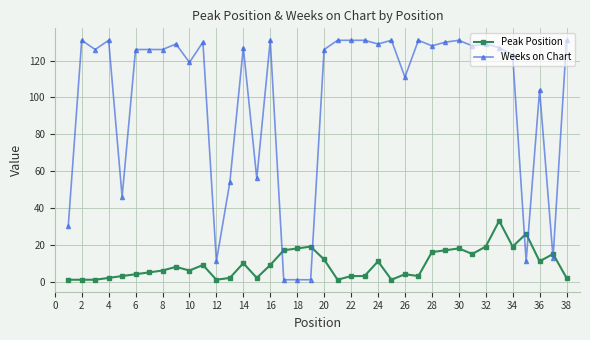

At how many categories does at least one series exceed 113?

26